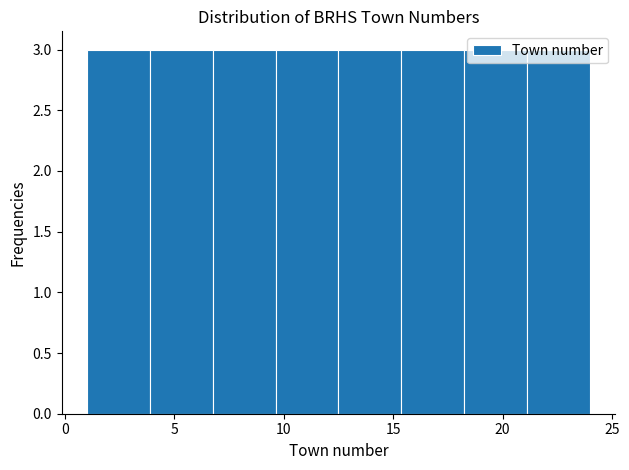

How tall is the bar that spans 9.5 to 12.5 on the x-axis? Neither the bar edges nor the heights are printed on the chart, so give them approximately, as read against the axes.

3